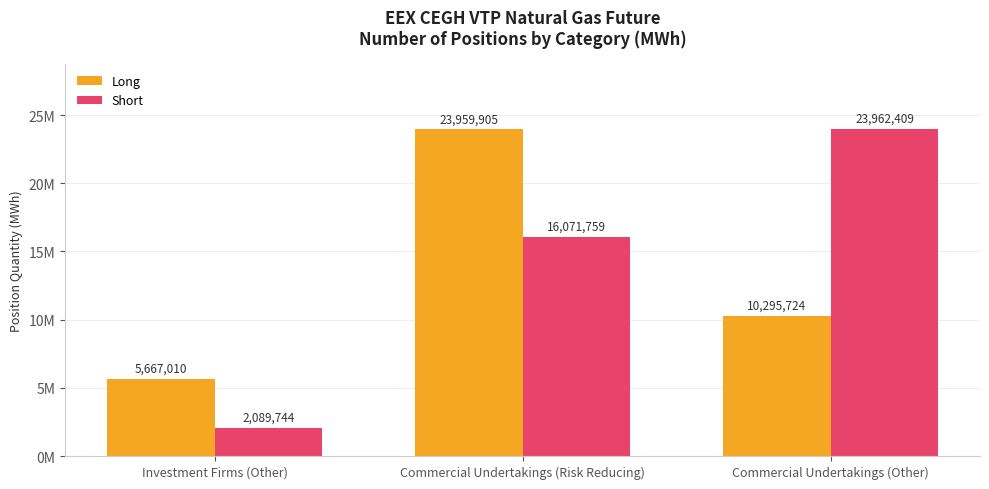

What are all the series names shown in the legend?

Long, Short